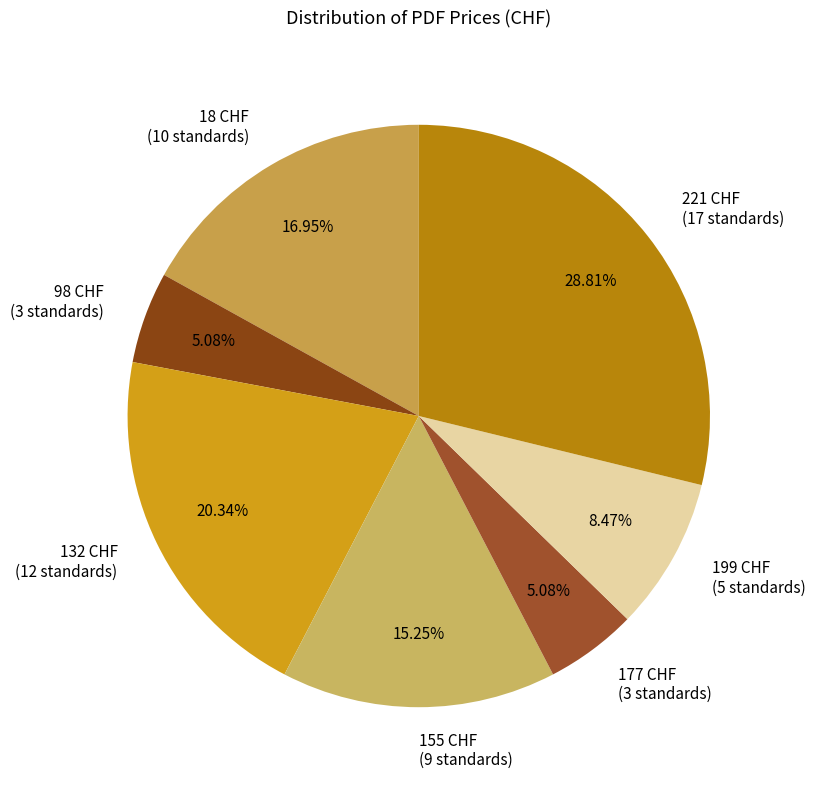

Approximately how many times larger is the value at 155 CHF (9 standards) compared to 199 CHF (5 standards)?

1.8